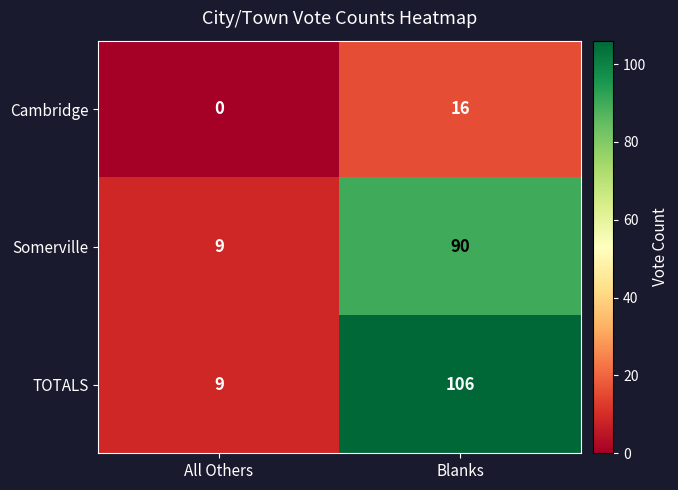

What is the sum of the Somerville values at Blanks and All Others?

99